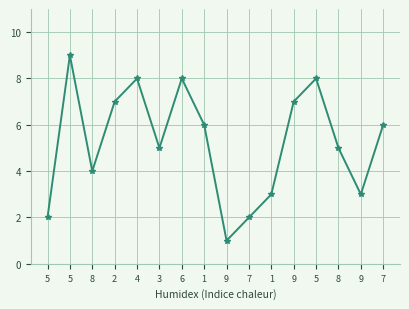

Where is the data nearest to the value 5?

3